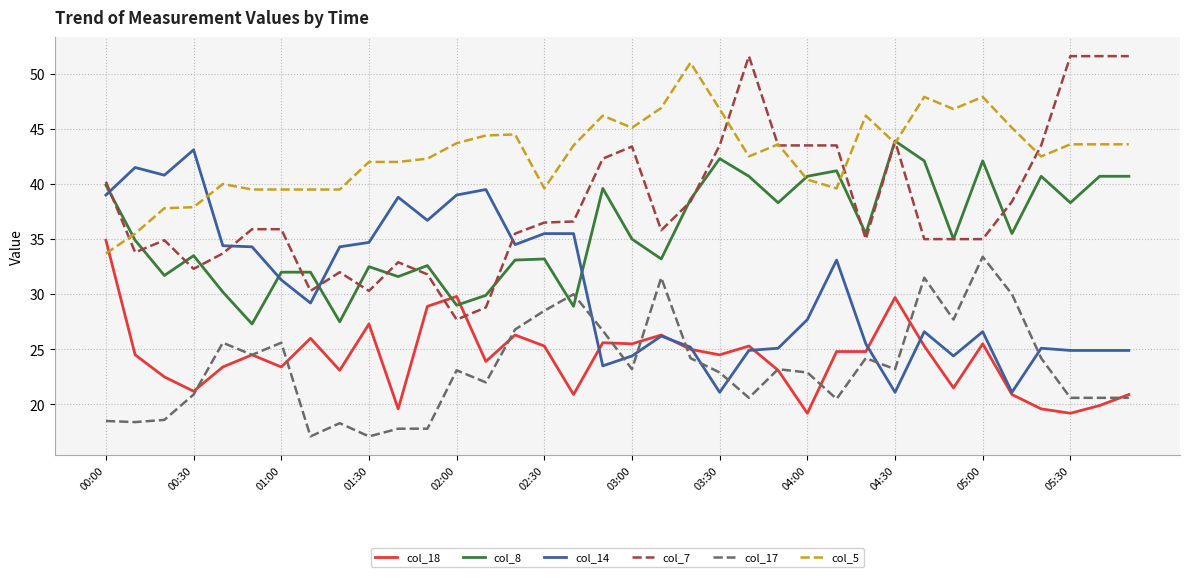

True or false: col_17 and col_7 cross at least once.

False